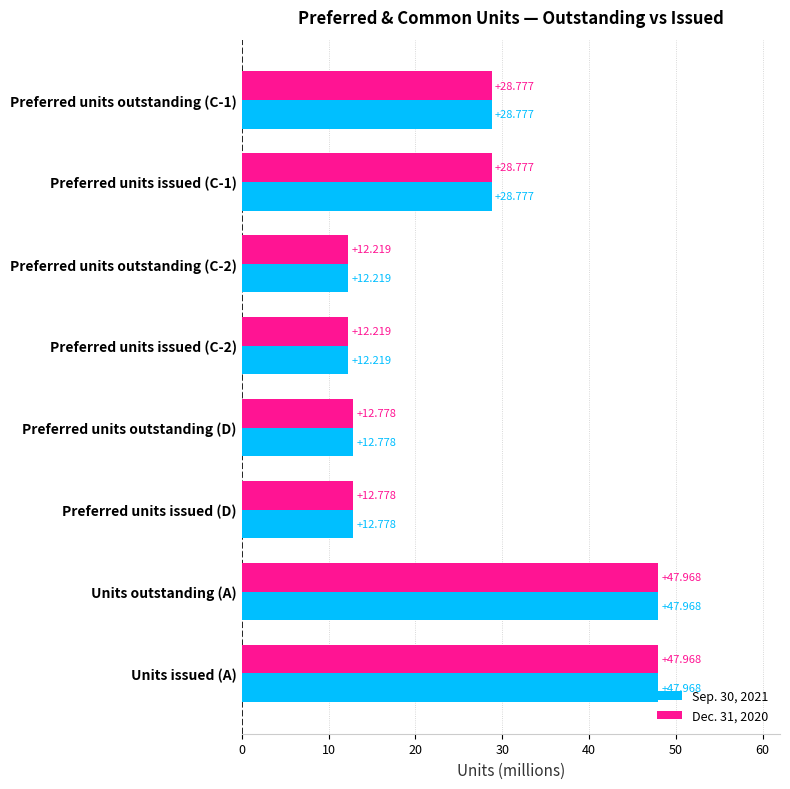

Reading left to right, list all the values displayed in this chart.

Sep. 30, 2021: 28.8	28.8	12.2	12.2	12.8	12.8	48.0	48.0
Dec. 31, 2020: 28.8	28.8	12.2	12.2	12.8	12.8	48.0	48.0